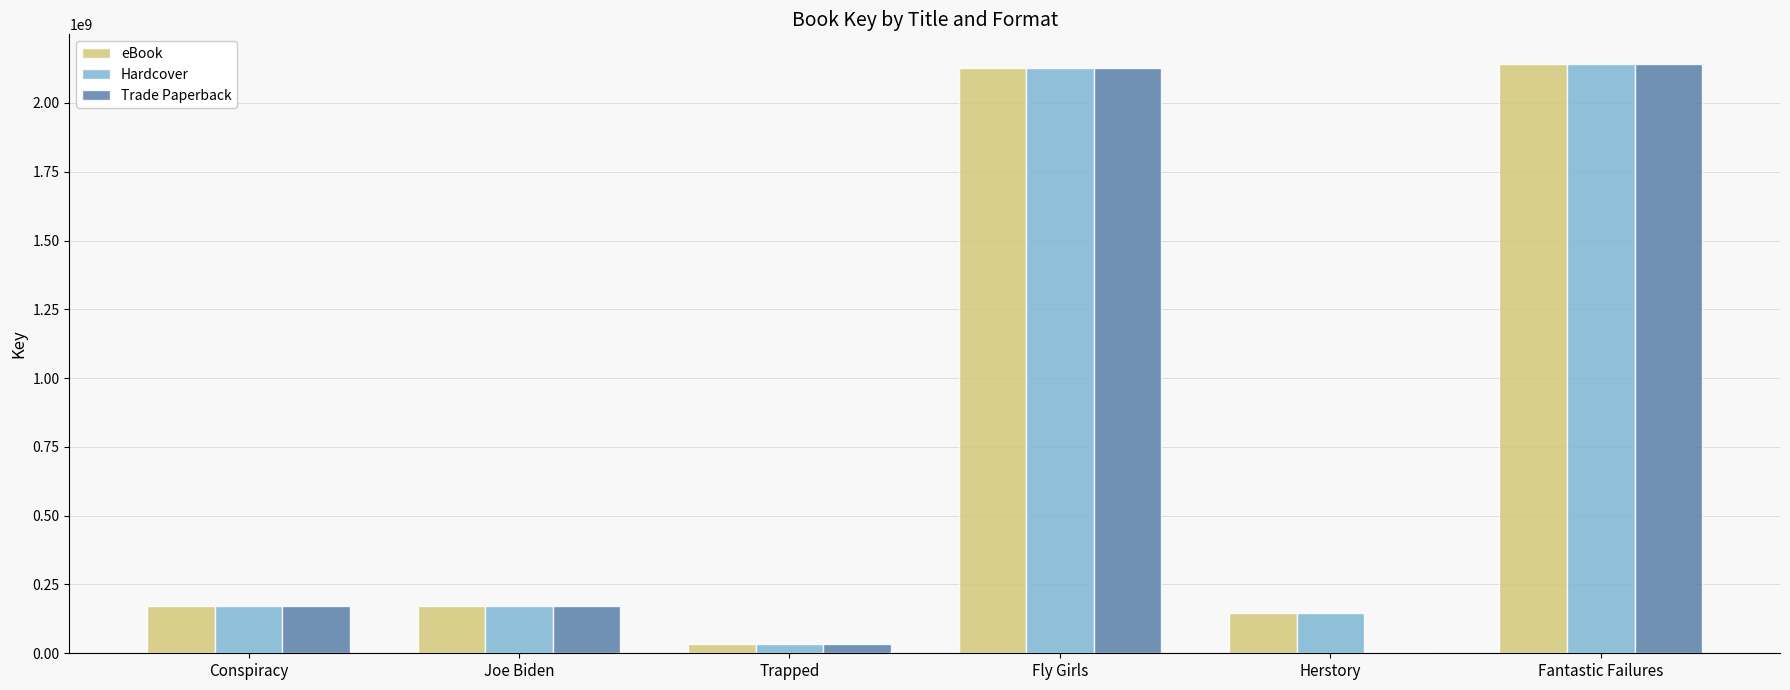

Are the bars grouped side by side (vs. stacked)?

Yes